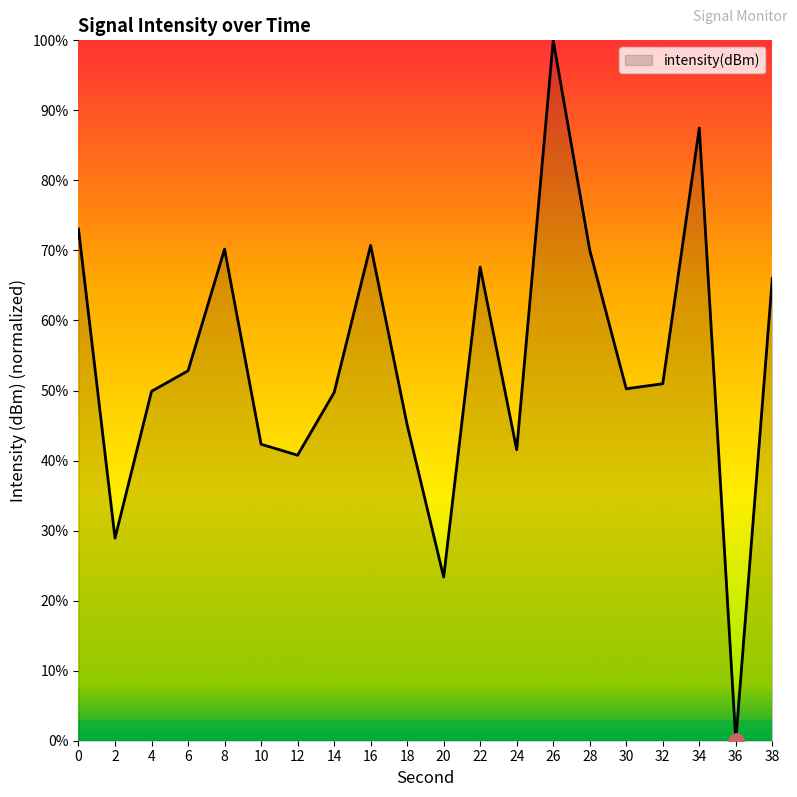

Approximately how many times larger is the value at 4 compared to 18?

1.1